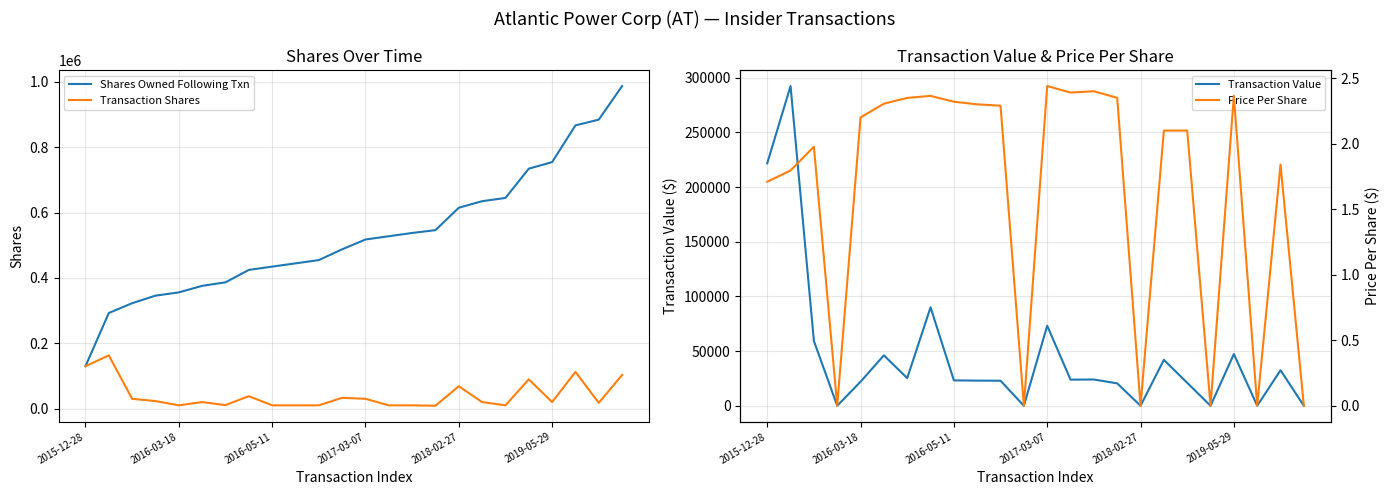

Is it true that Transaction Shares equals 3316.0 at 15?

False